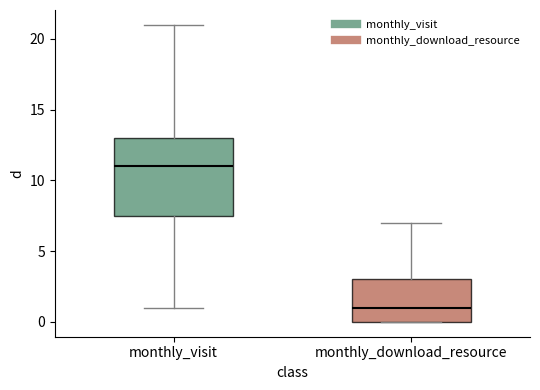

Reading left to right, transcribe this box plot: for each box, give where its median line is, the range the box spans, and where its two whiskers end, as read against the y-axis. The values are not printed on the chart, so give them approximately, as read against the axis.

monthly_visit: median 11.0, box 7.5 to 13.0, whiskers 1.0 to 21.0
monthly_download_resource: median 1.0, box 0.0 to 3.0, whiskers 0.0 to 7.0